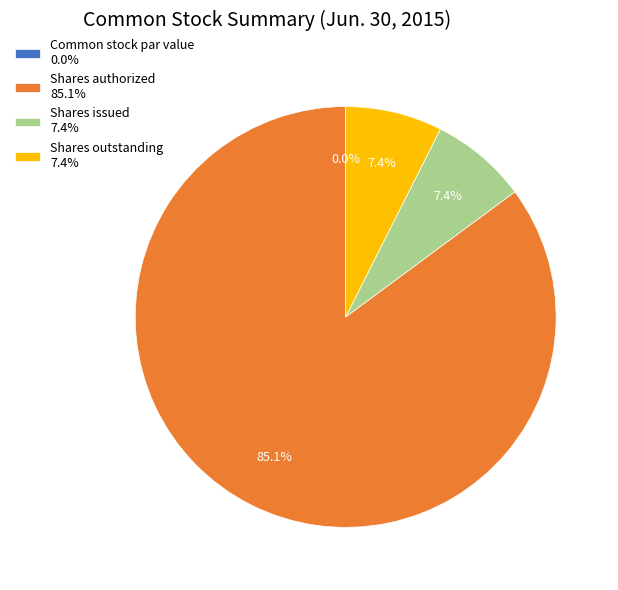

What percentage is NOT represented by Shares authorized?

14.9%